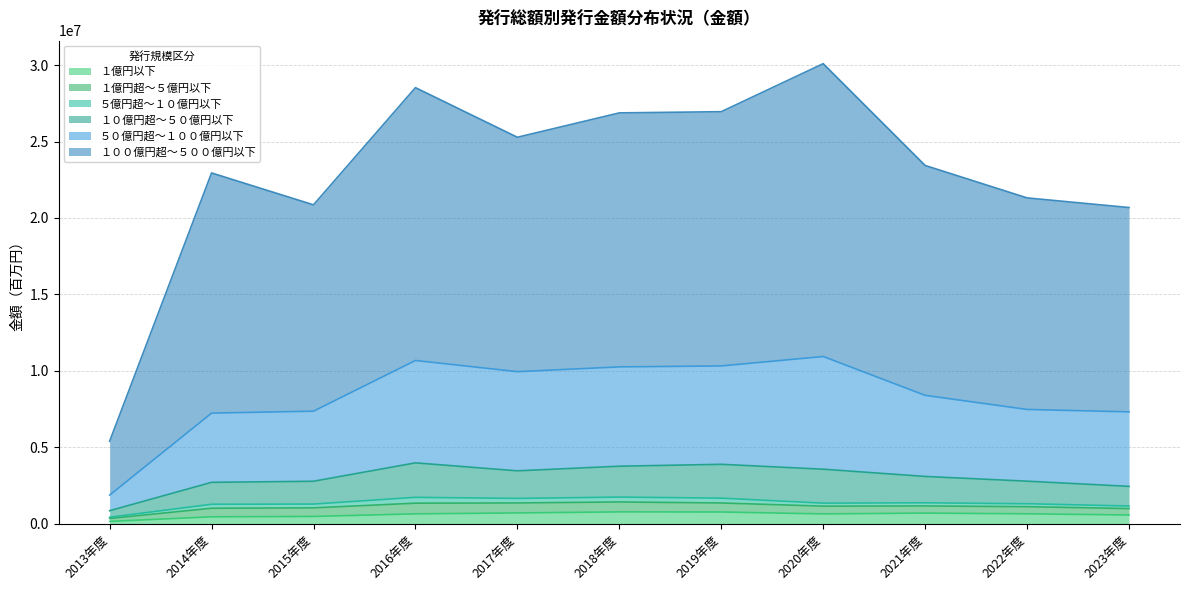

Which series has the largest range (max minus min)?

１００億円超～５００億円以下